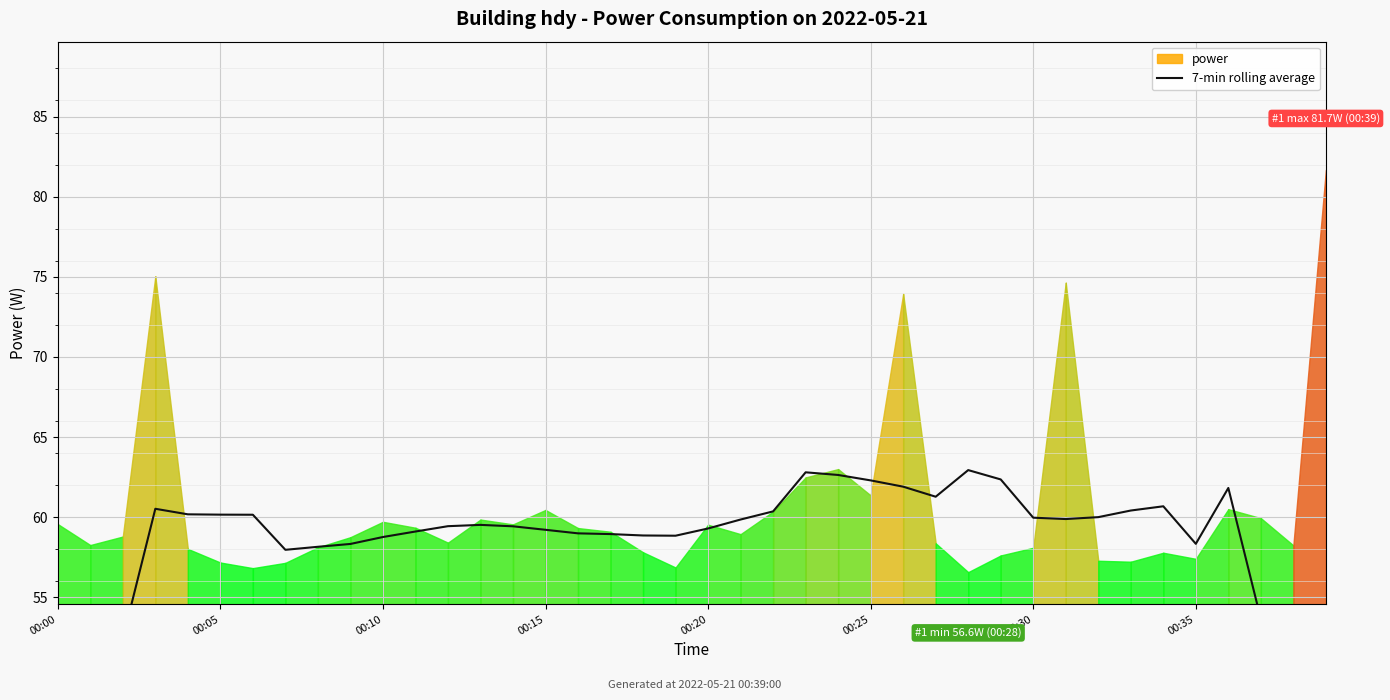

How many lines are shown in the chart?

1